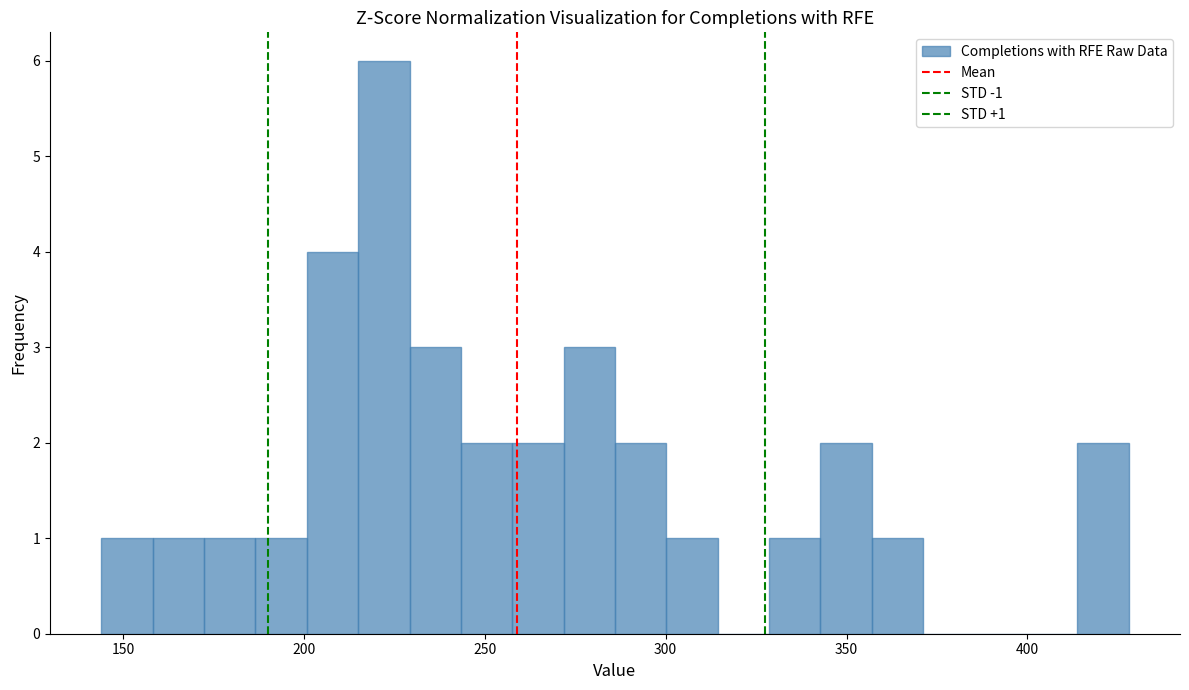

Read against the x-axis, roughly where is the centre of the tallest bar?

220